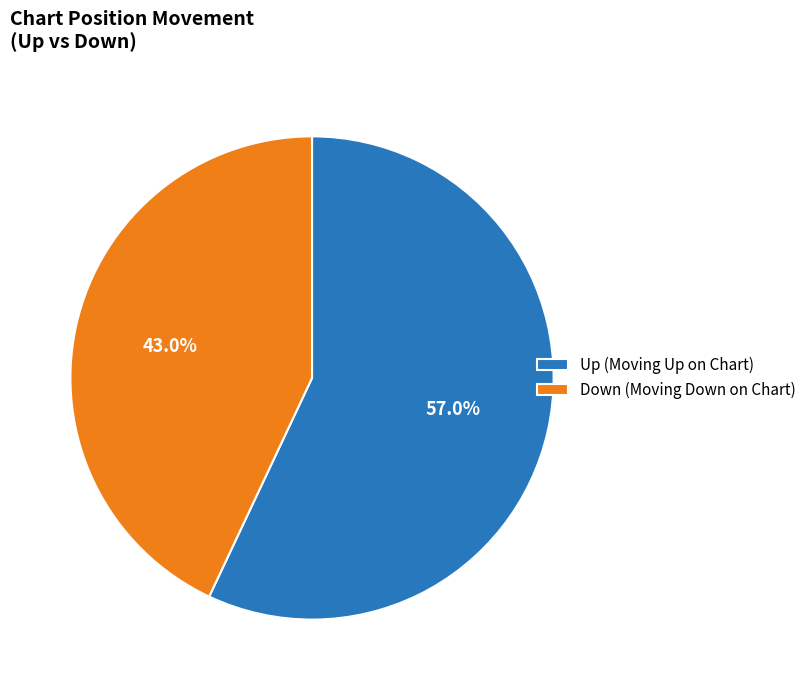

How many segments does this pie chart have?

2